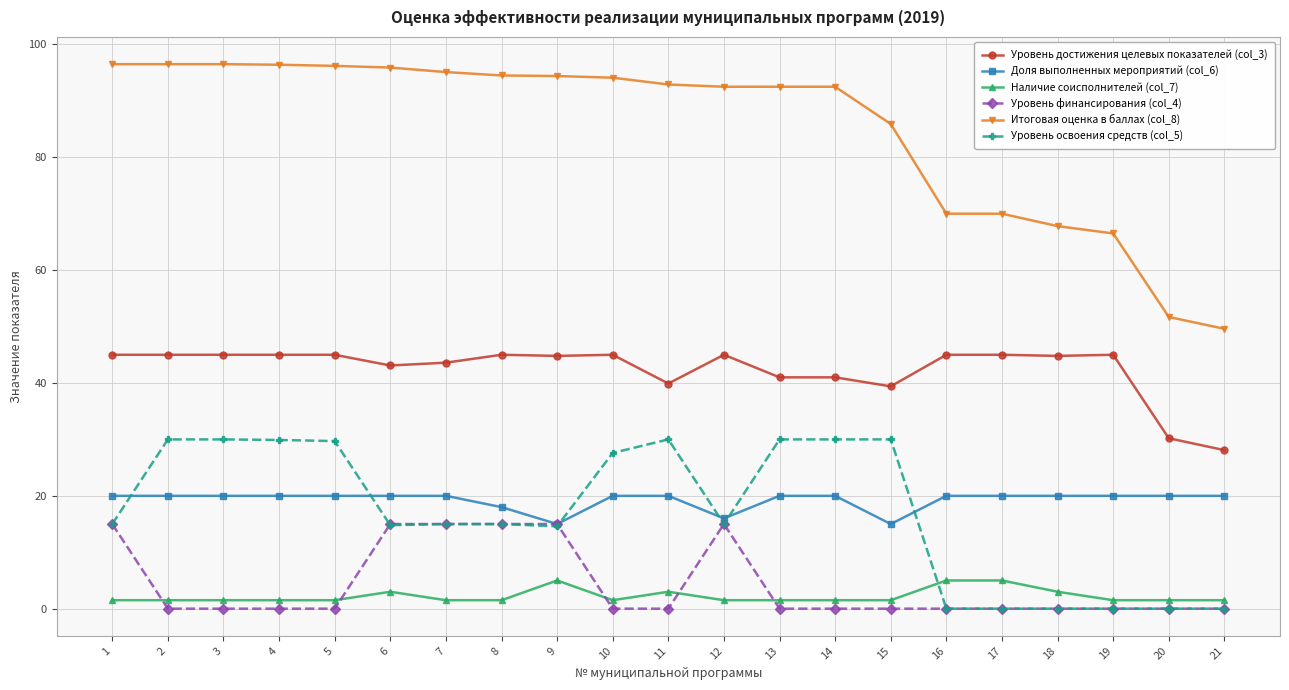

The Уровень достижения целевых показателей (col_3) series shows 11.1 at 4. True or false?

False